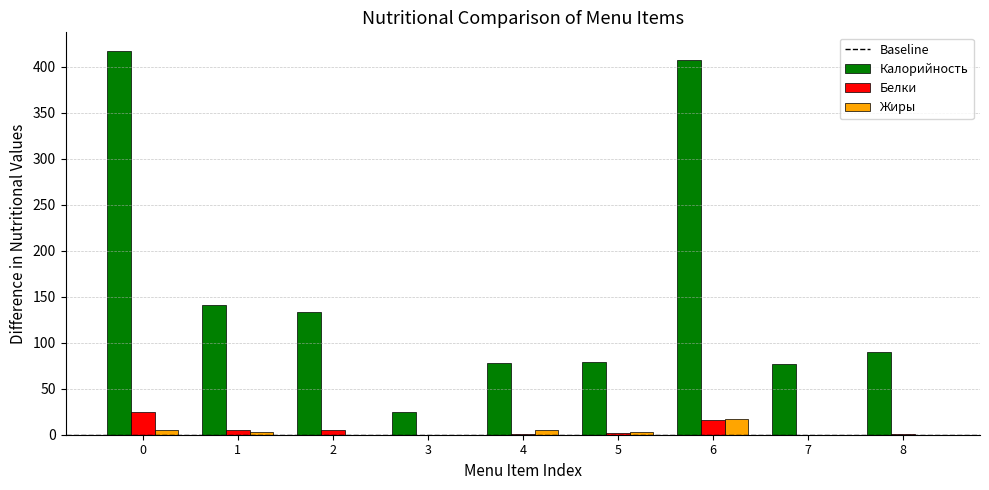

Between 1 and 3, which series saw the biggest shift?

Калорийность